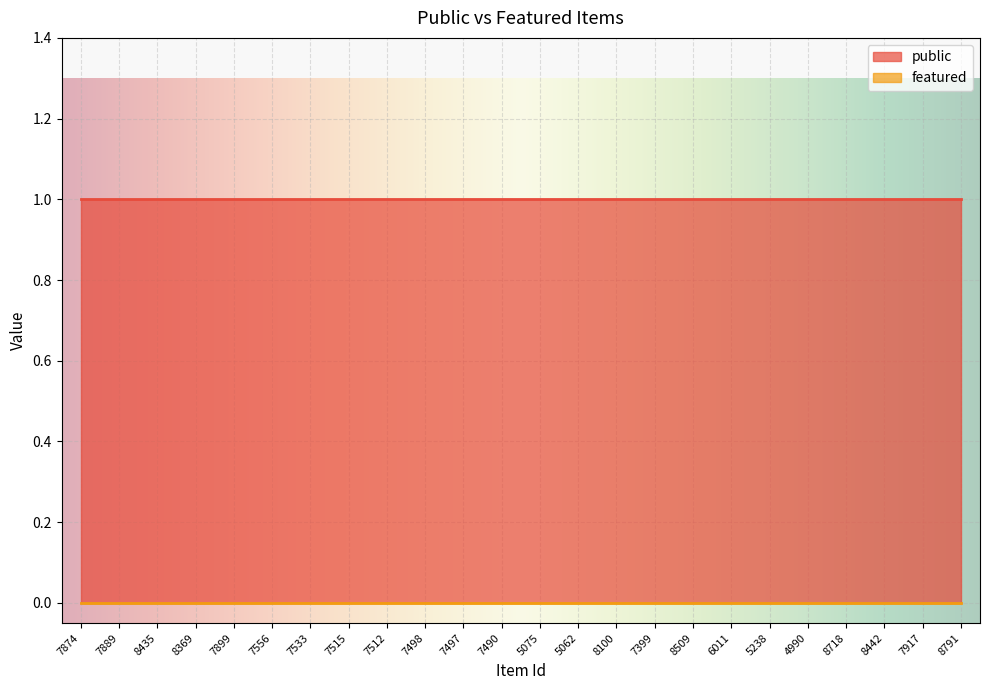

True or false: public and featured intersect in this chart.

False